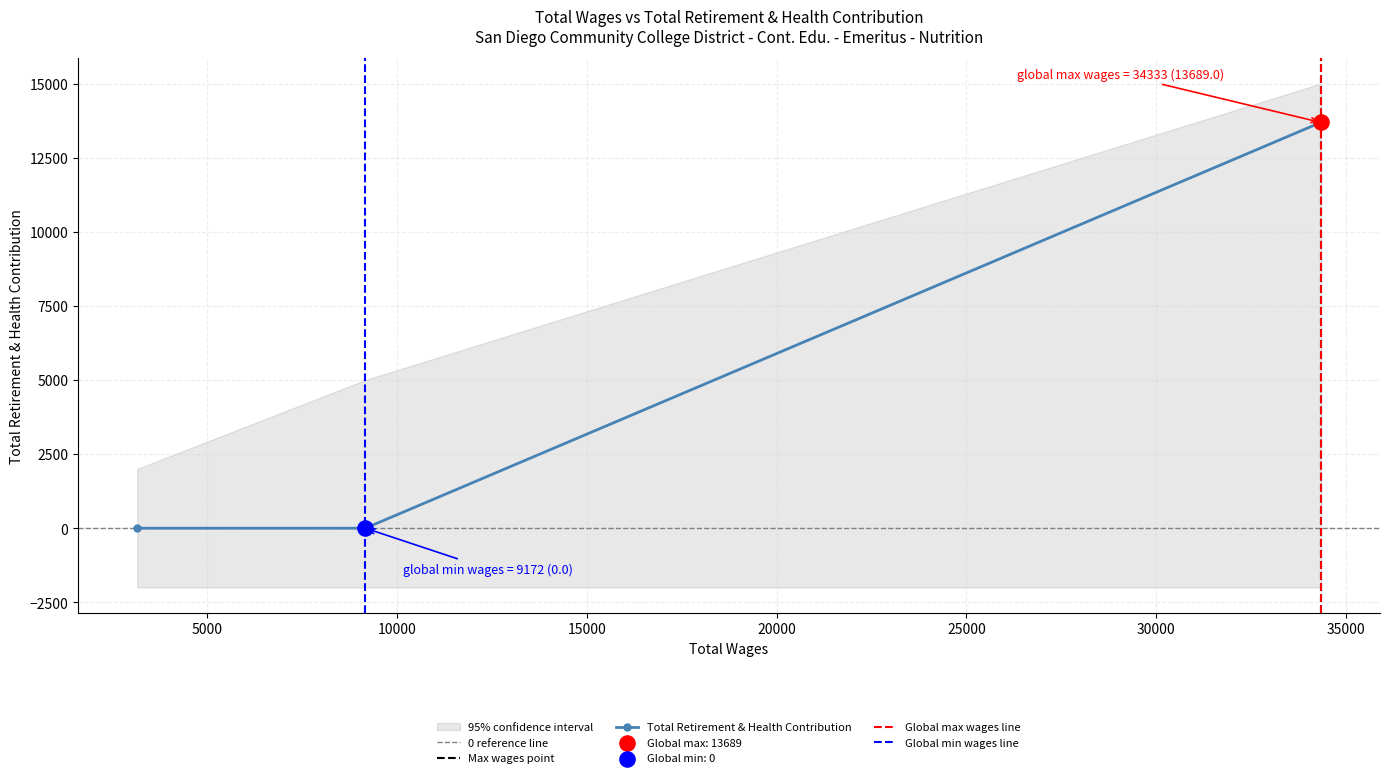

What is the change in value from 34333.0 to 9172.0?

-13689